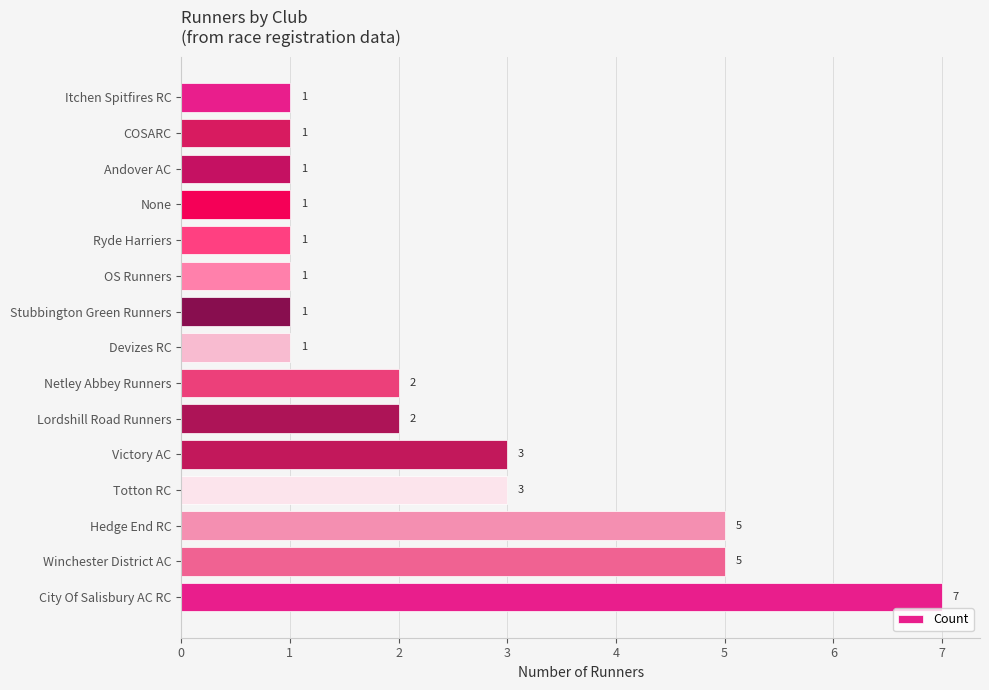

Reading bottom to top, what are all the values shown in this chart?

7	5	5	3	3	2	2	1	1	1	1	1	1	1	1